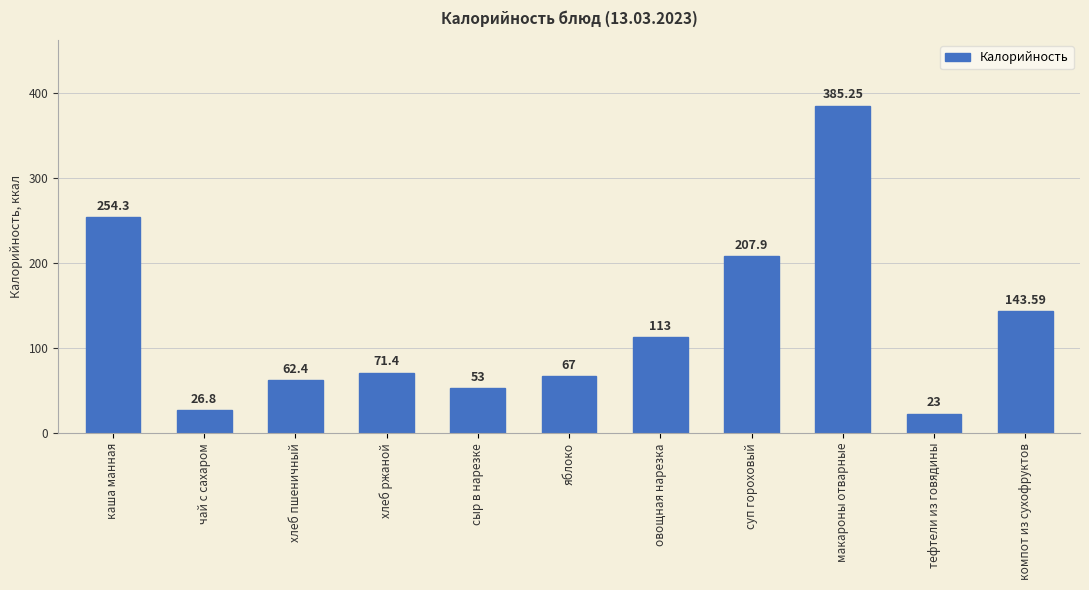

True or false: the data shows 71.4 at хлеб ржаной.

True